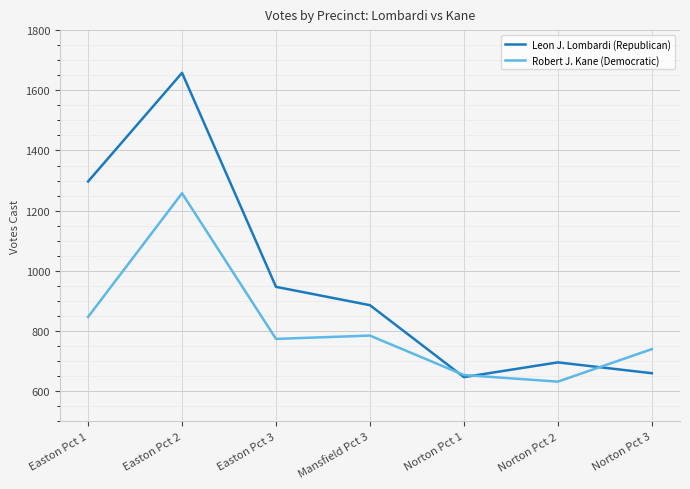

How many interior local peaks does the Robert J. Kane (Democratic) series have?

2